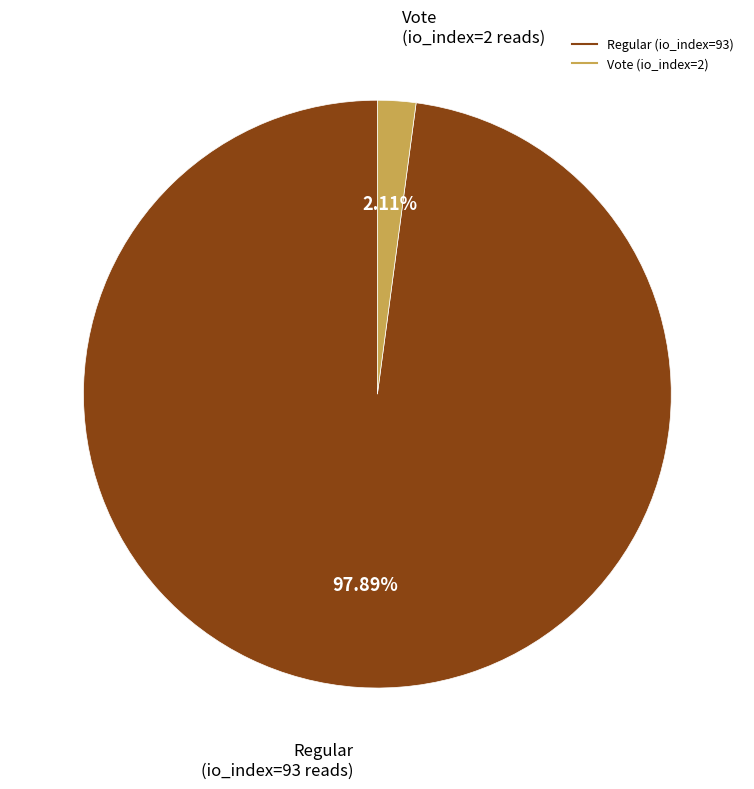

Which slice is the smallest?

Vote (io_index=2)